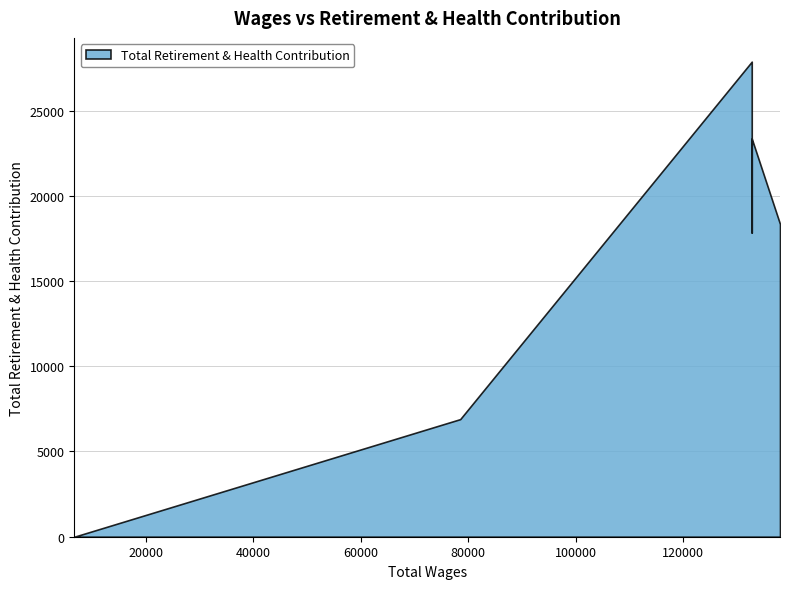

What is the change in value from 132780 to 78534?

-10943